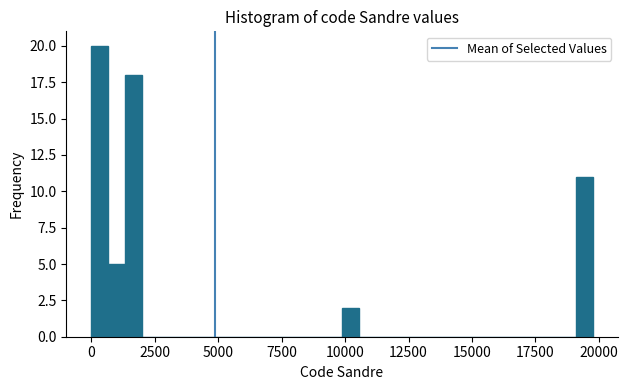

Around what value on the x-axis is the tallest bar? Give the approximate position of its centre, as read against the axis.

500